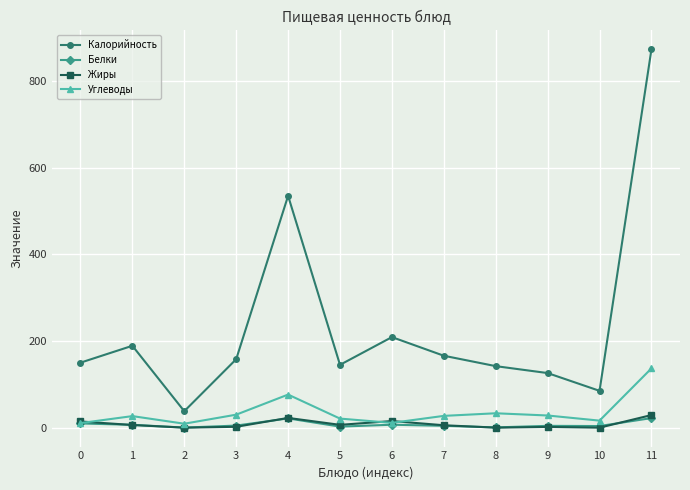

Is this an area chart (filled region under the line)?

No